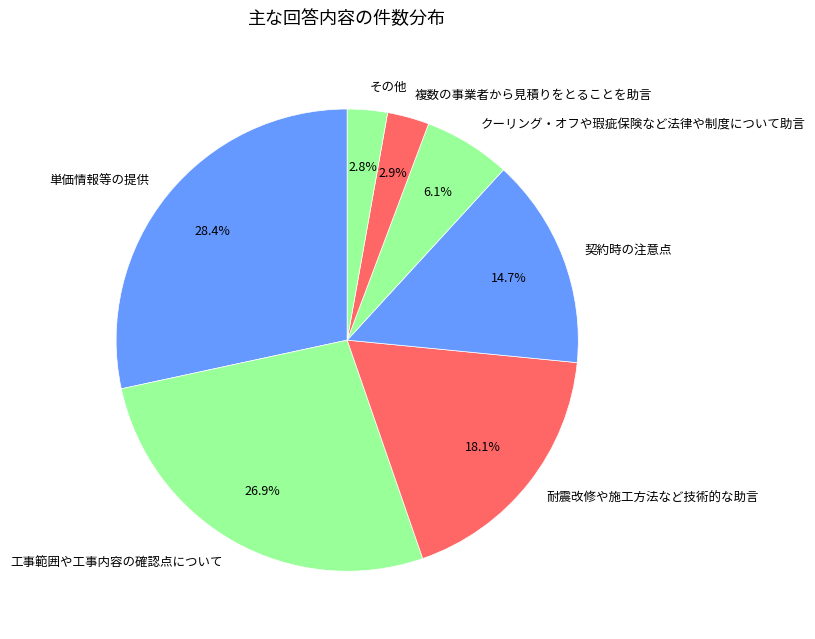

Does 契約時の注意点 represent more than half of the total?

No